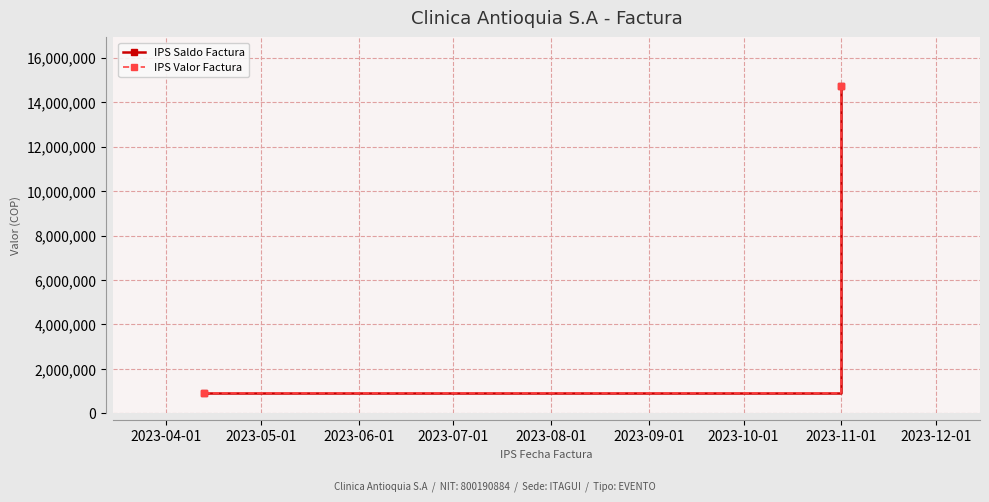

Rank the series by their maximum value, from lowest to highest.

IPS Saldo Factura, IPS Valor Factura